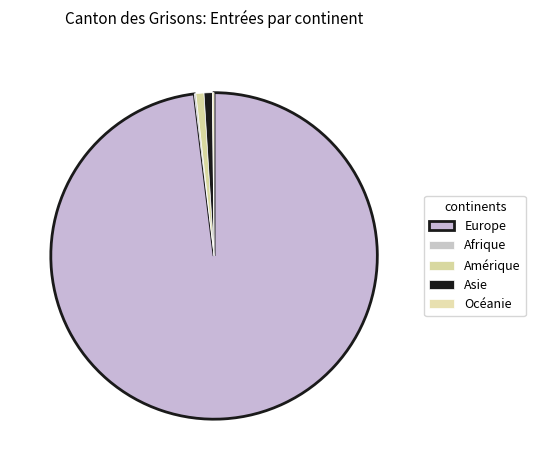

To the nearest percent, what is the combined percentage of Asie and Europe?

99%